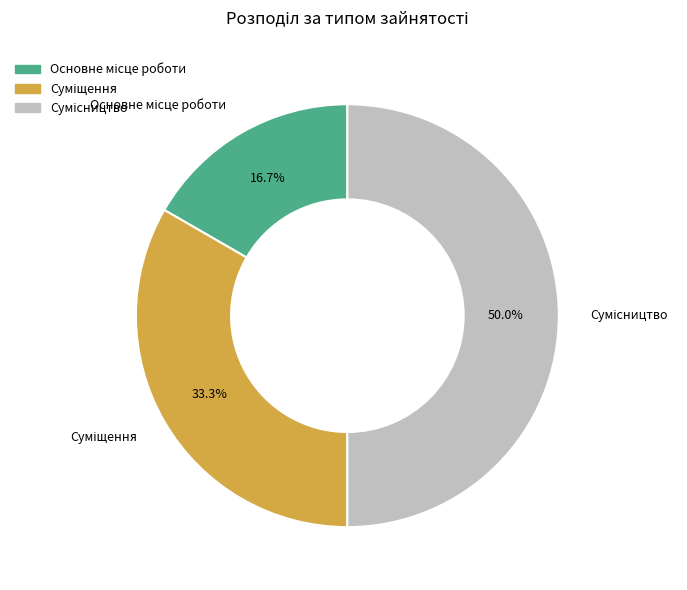

How many segments does this pie chart have?

3